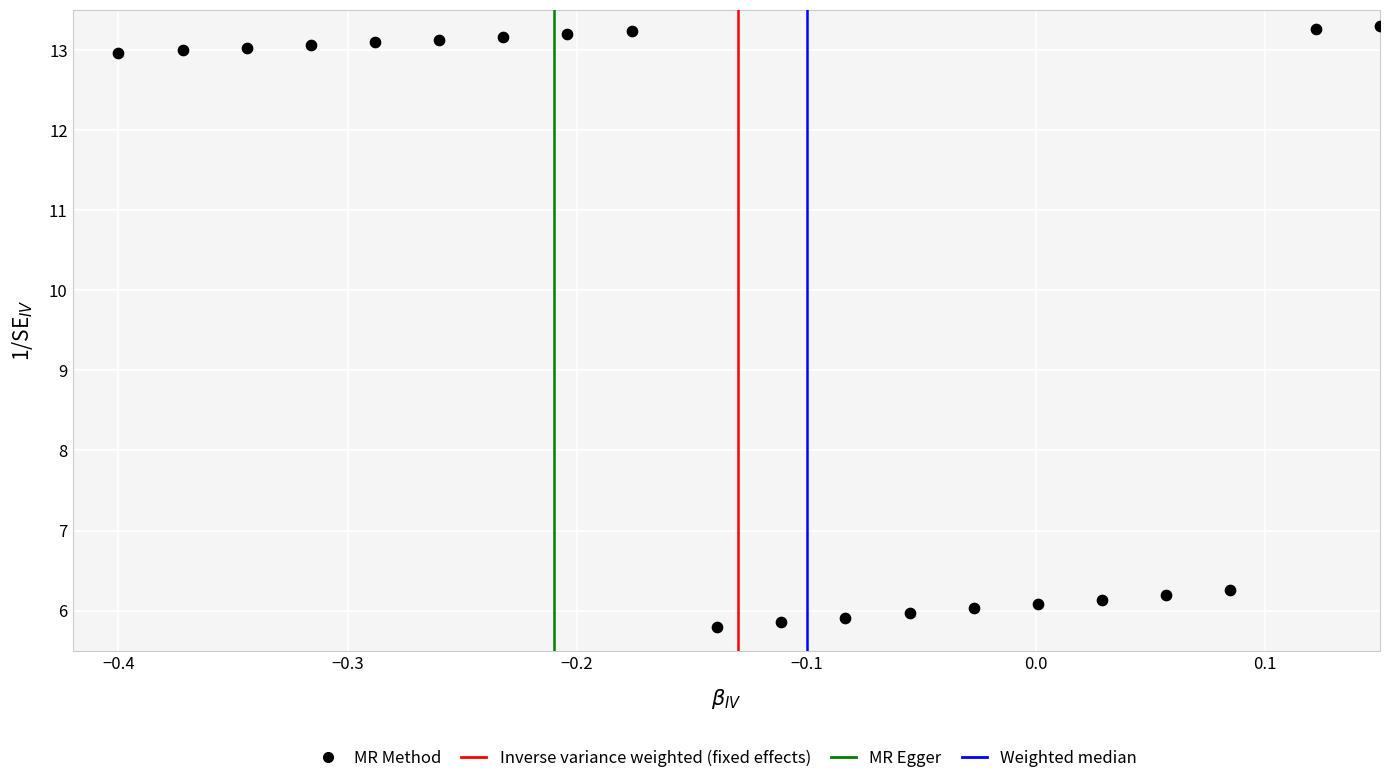

What is the range of X values (max minus min)?

0.6